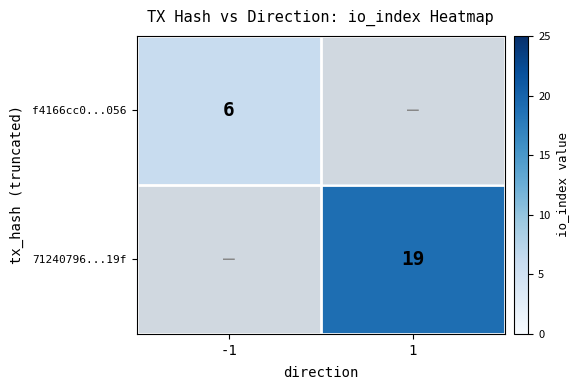

How many series are shown in this chart?

2